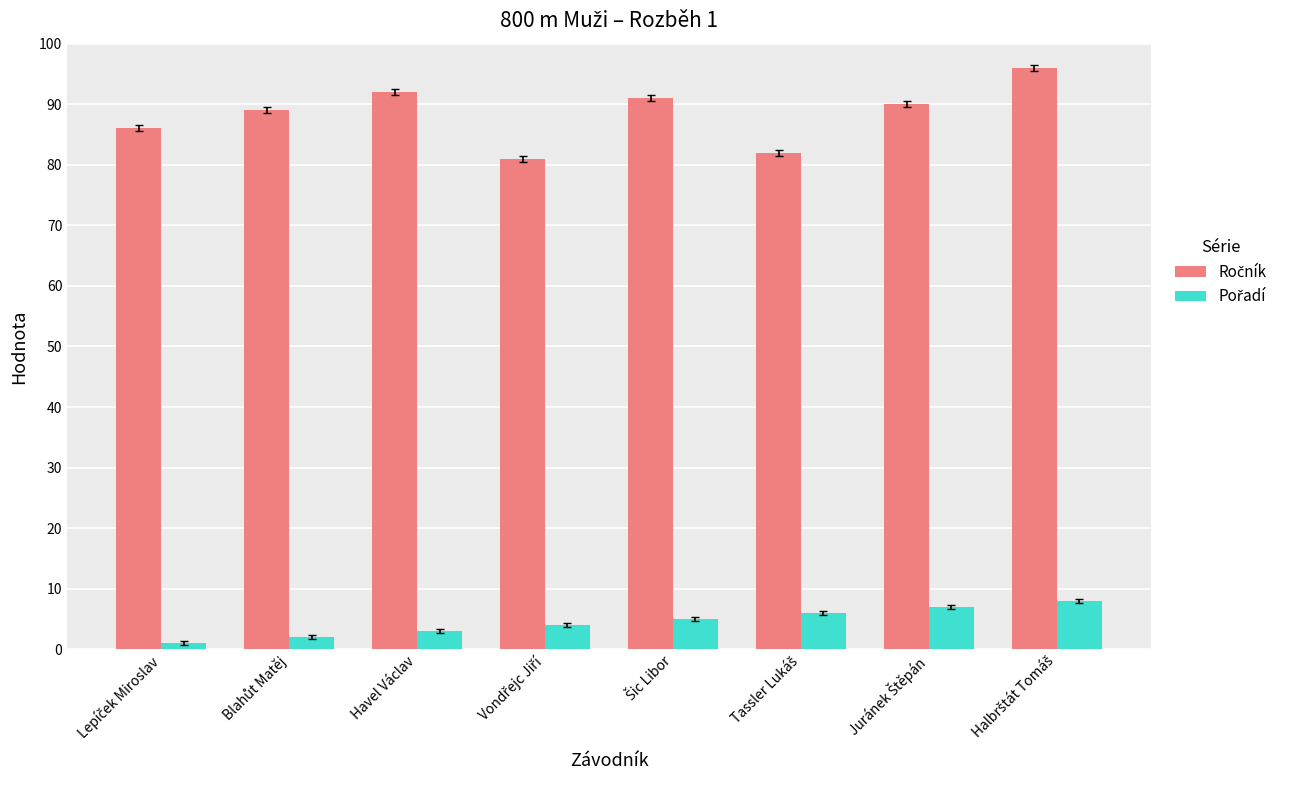

At how many categories does at least one series exceed 44?

8